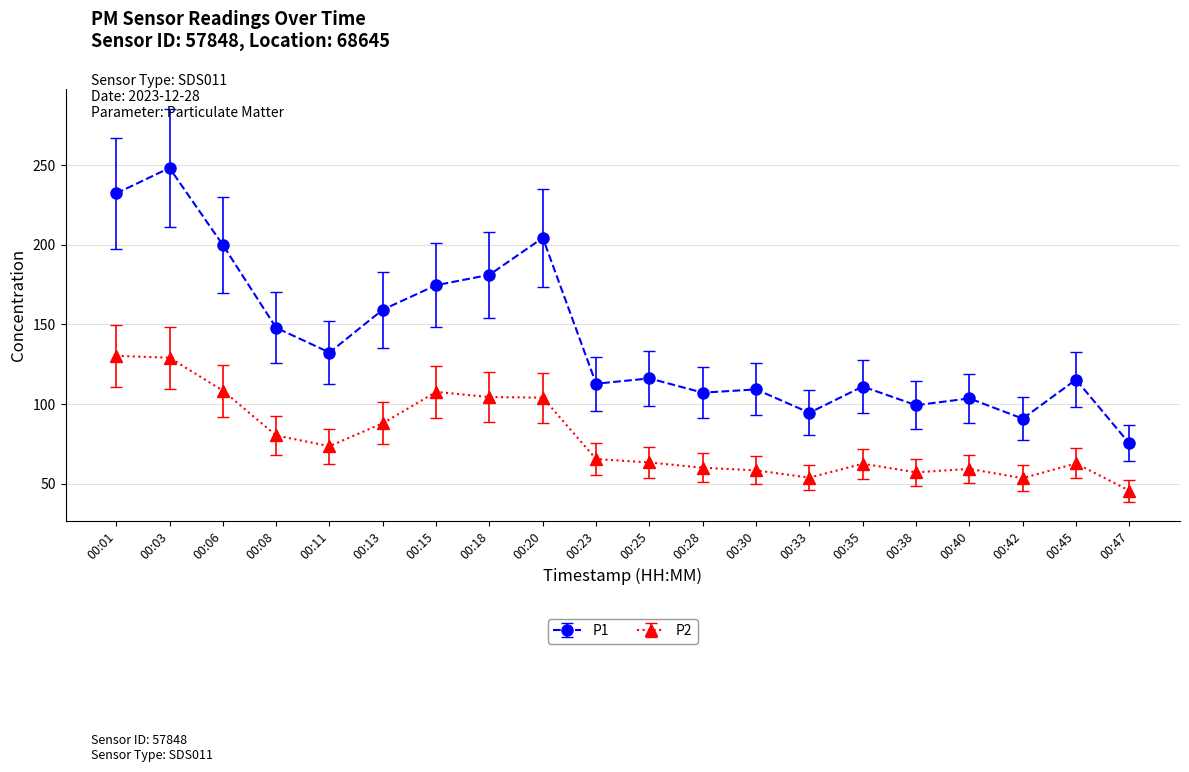

Which category has the lowest value in the P1 series?

00:47